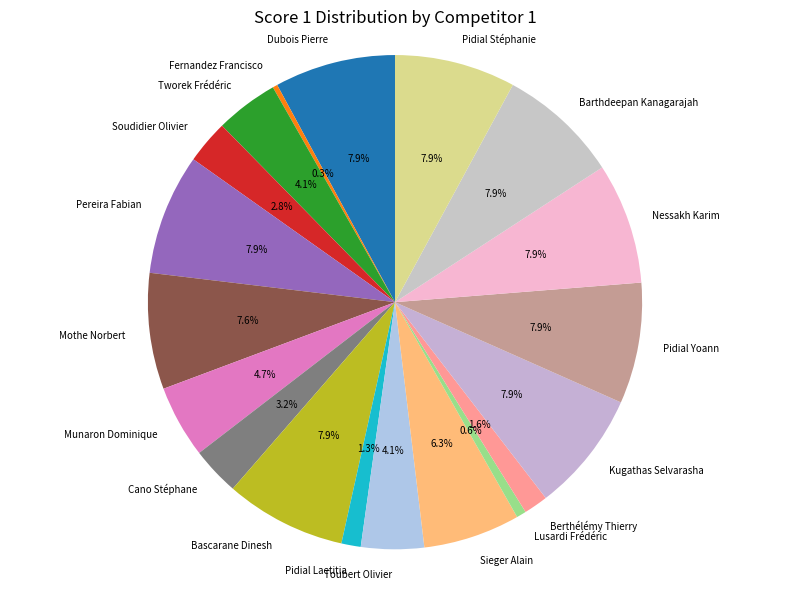

What portion of the pie excludes Pidial Stéphanie?

92.1%